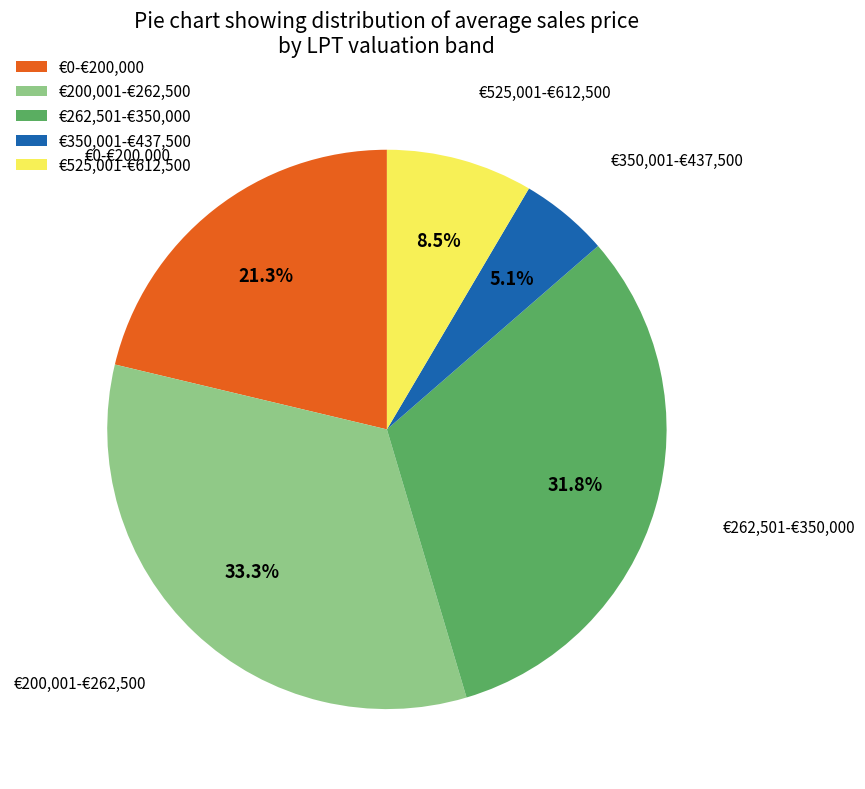

How much of the chart is everything except €0-€200,000?

78.7%